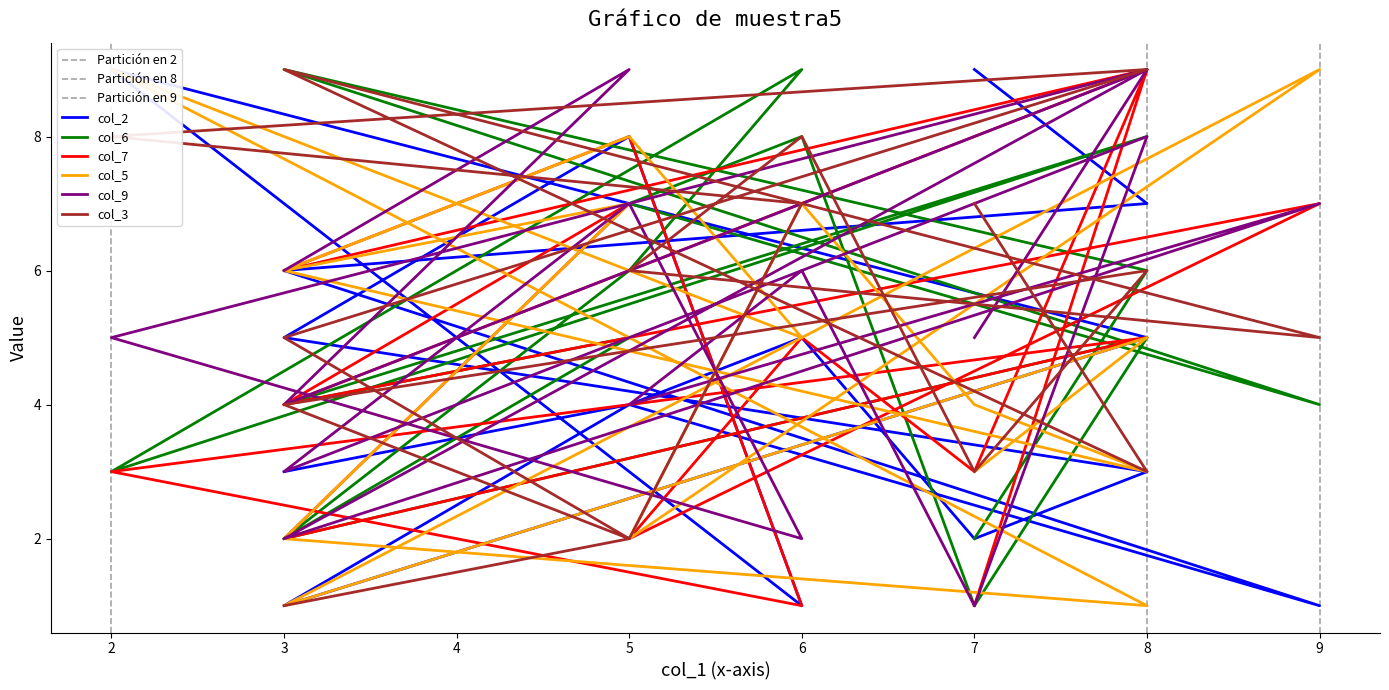

Where is col_6 nearest to the value 5?

5